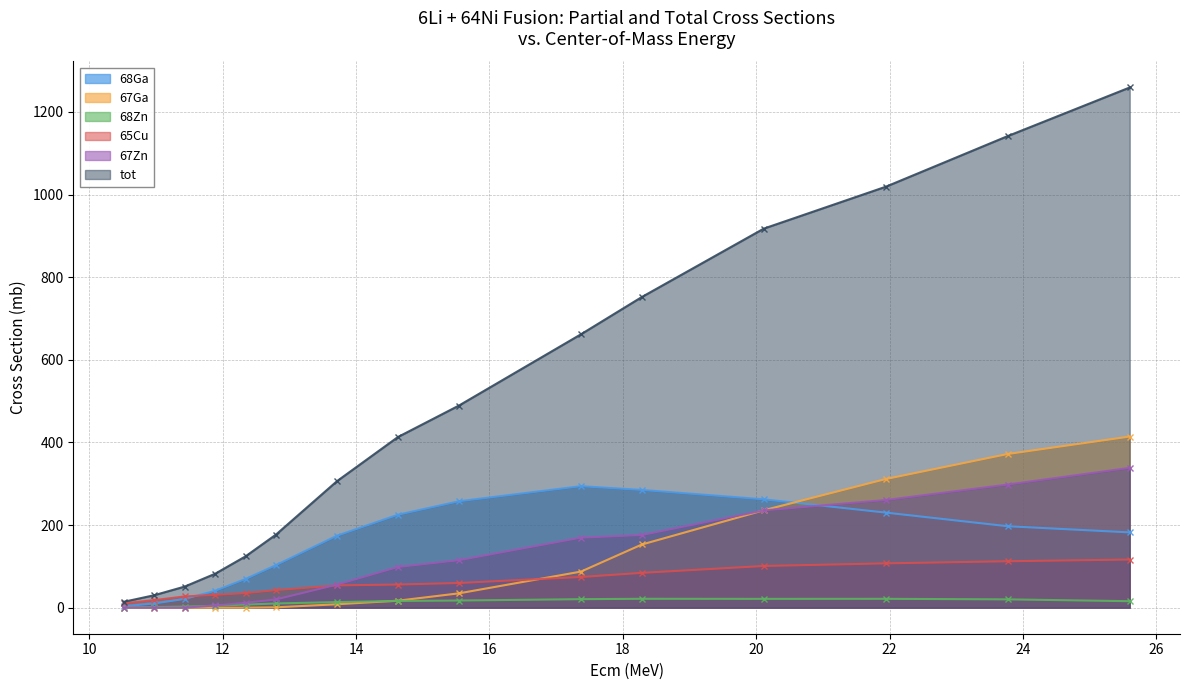

The tot series shows 82.1 at 11.88571. True or false?

True